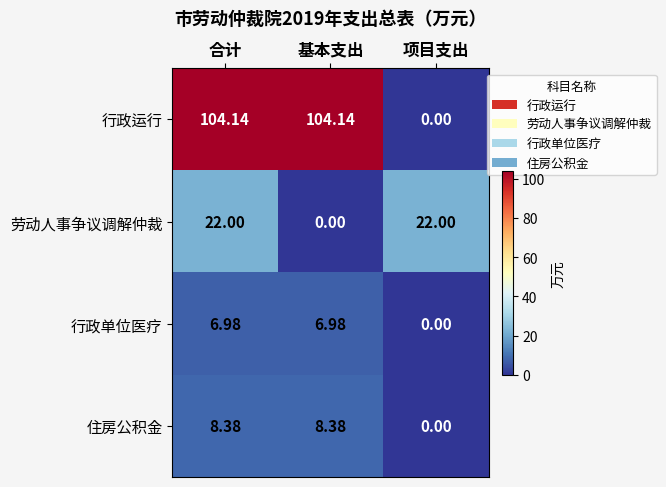

Rank the series by their maximum value, from lowest to highest.

行政单位医疗, 住房公积金, 劳动人事争议调解仲裁, 行政运行